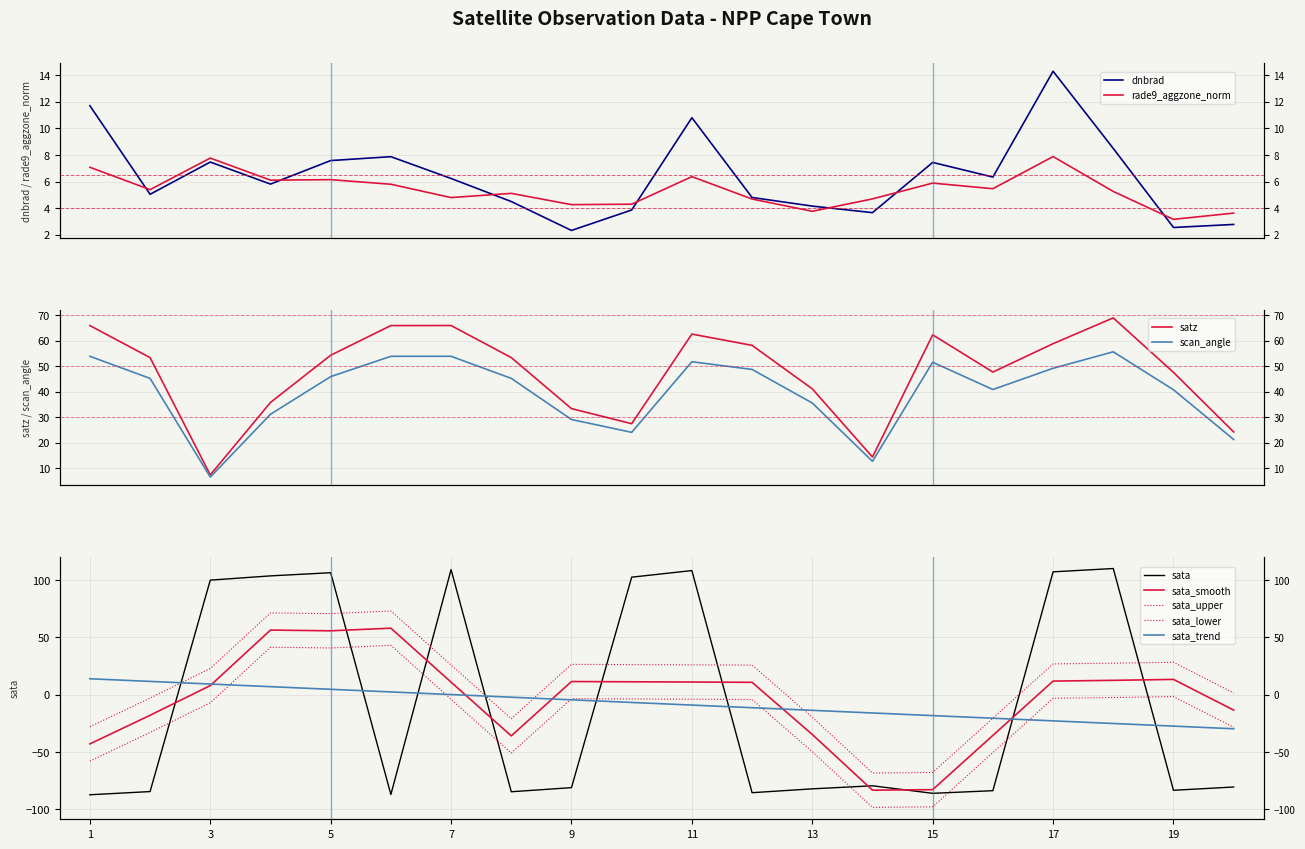

At 13, list the series in order from largest to smallest.

satz, scan_angle, dnbrad, rade9_aggzone_norm, sata